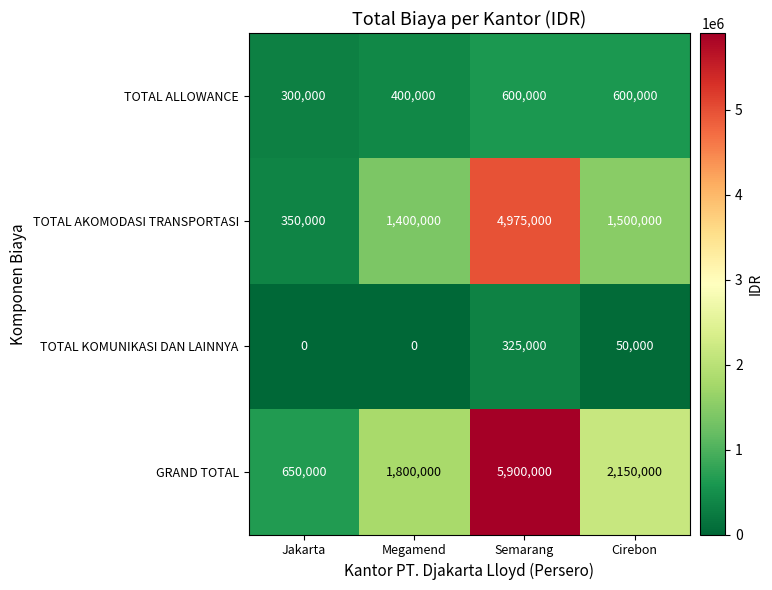

At how many categories does at least one series exceed 1029286?

3